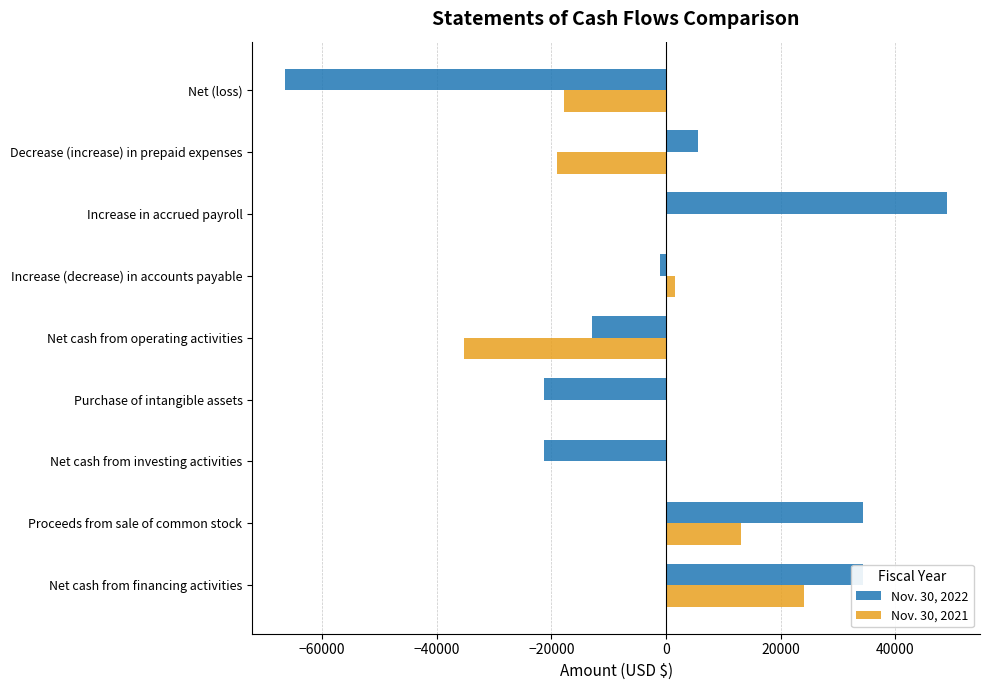

What is the total value across all series at Net cash from financing activities?

58363